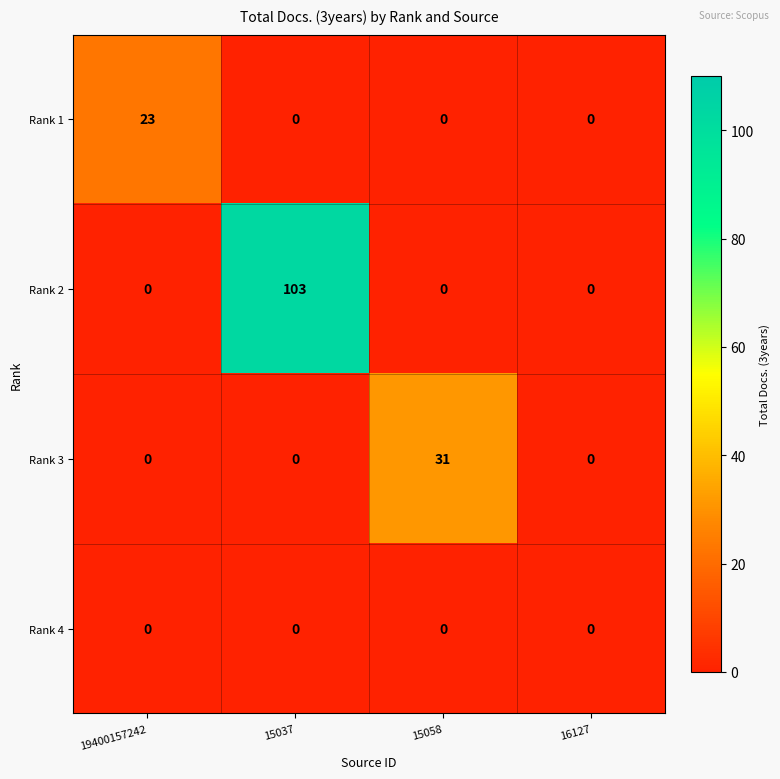

What value does the Rank 3 series have at 15058, to the nearest 10?

30